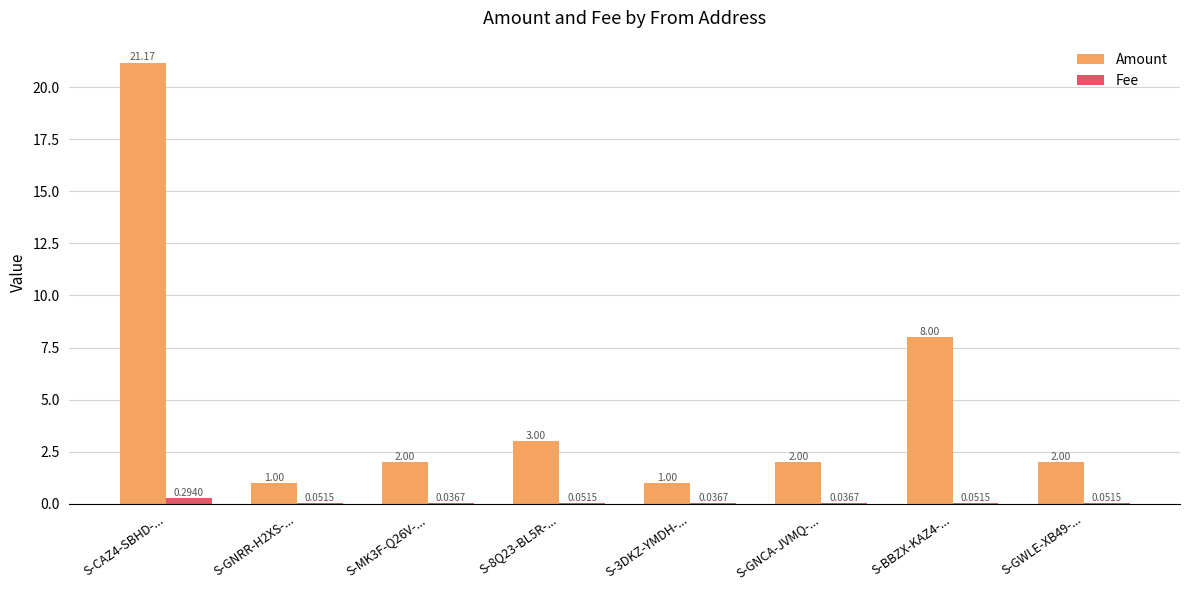

True or false: Amount has a value of 1.0 at S-3DKZ-YMDH-....

True